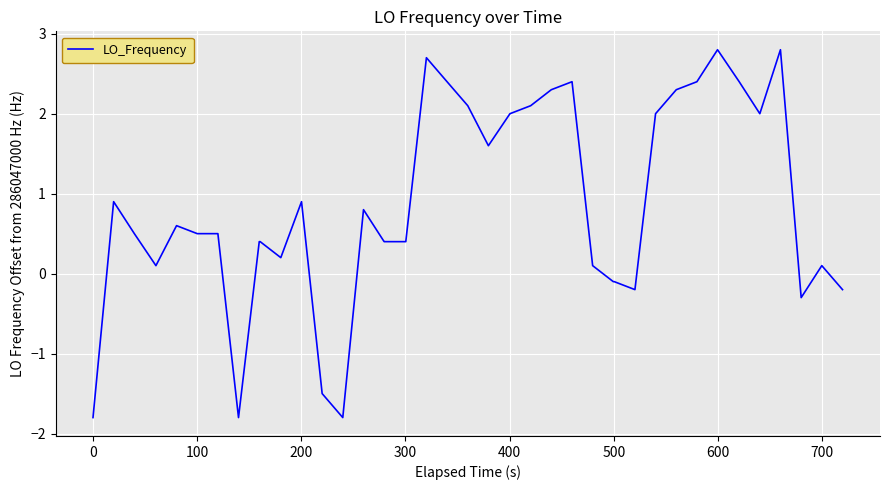

What is the difference between the maximum and minimum values?

4.6